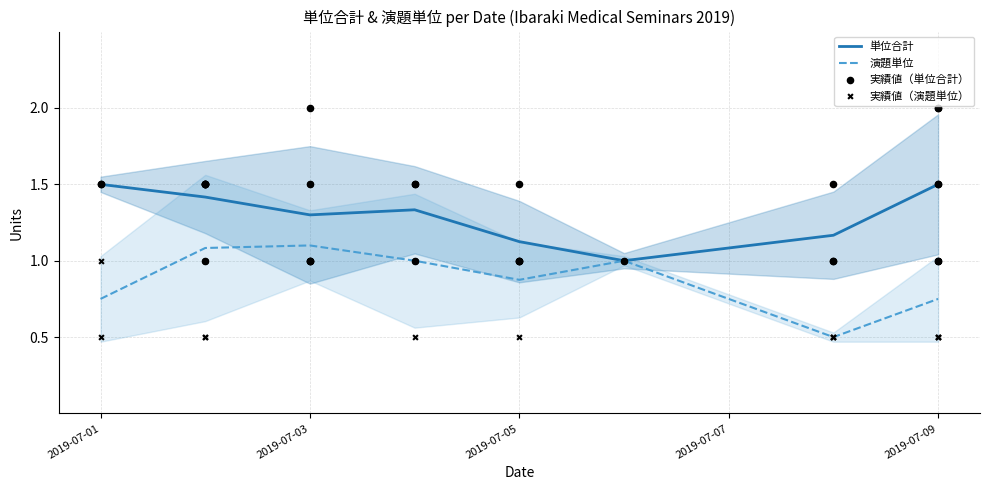

Is it true that 単位合計 equals 1.0 at 2019-07-01?

False